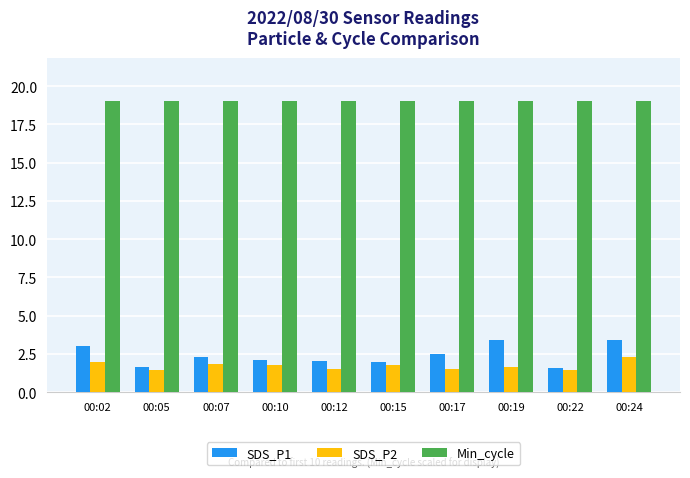

The value of Min_cycle at 00:07 is 19.0. True or false?

True